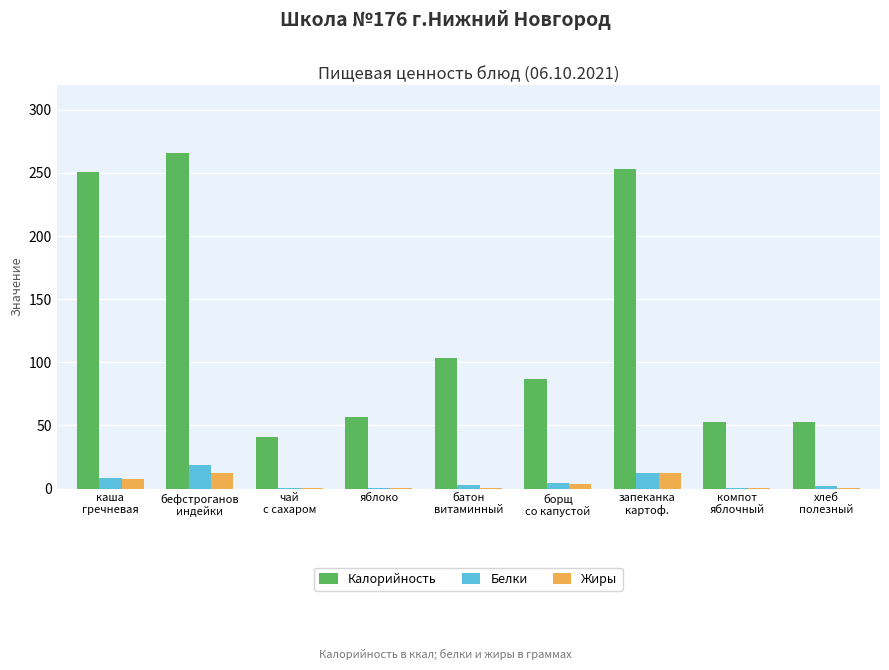

Which series has the largest total across all categories?

Калорийность